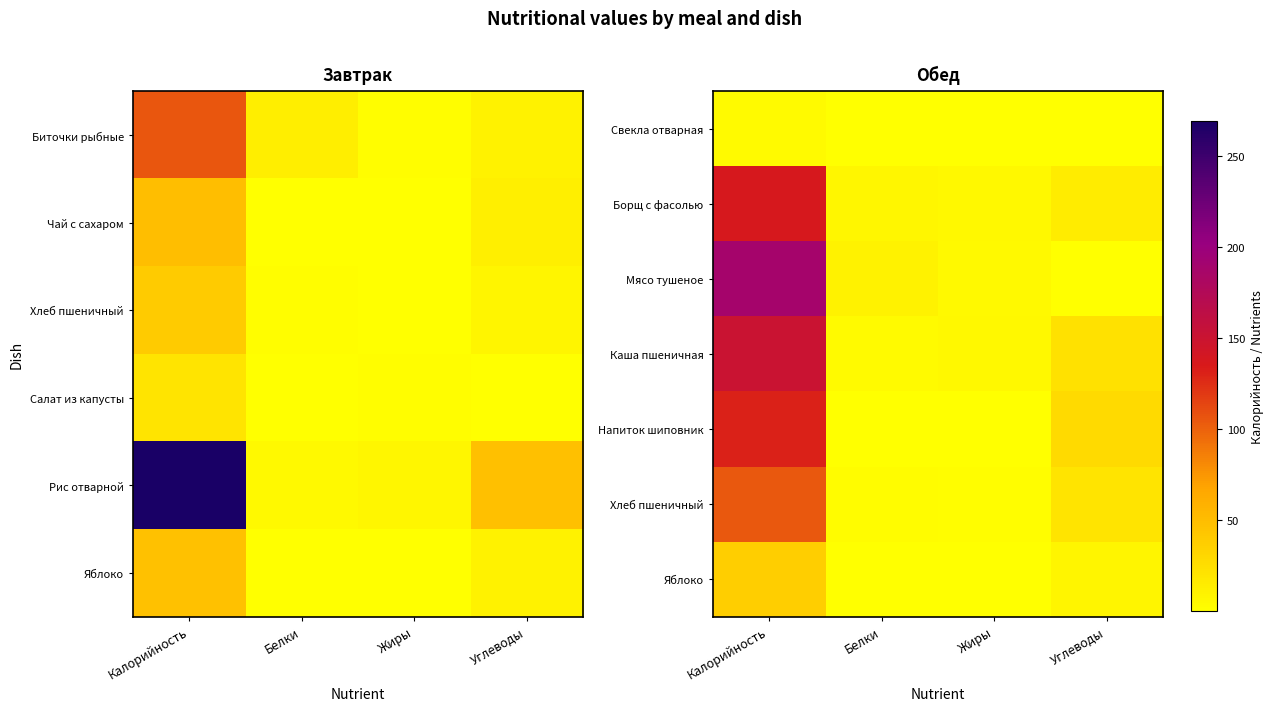

Which has a higher value, Калорийность or Углеводы?

Калорийность